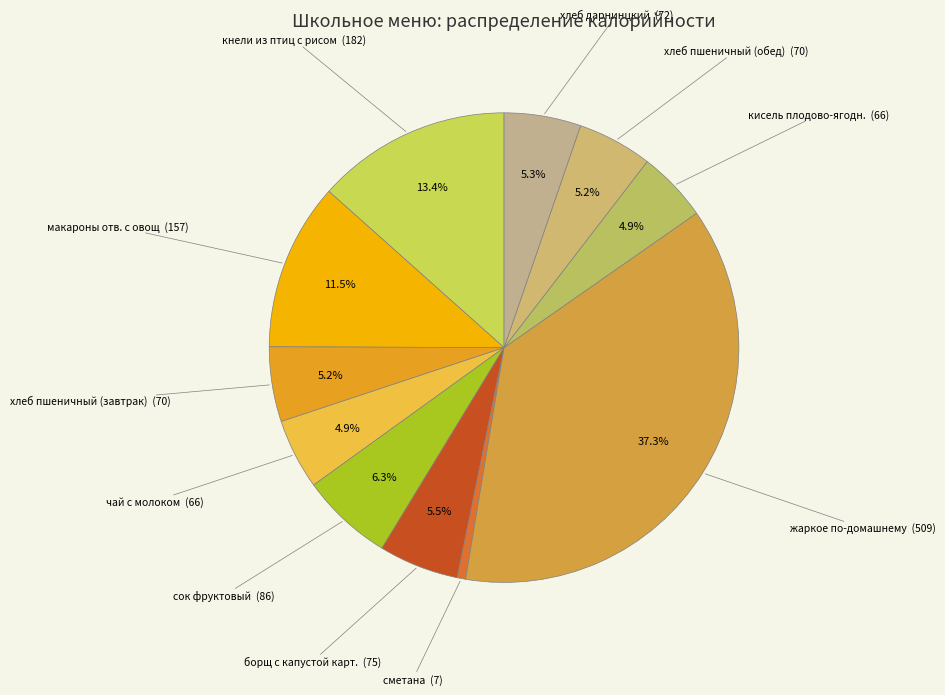

To the nearest percent, what percentage of the pie is хлеб пшеничный (завтрак)?

5%